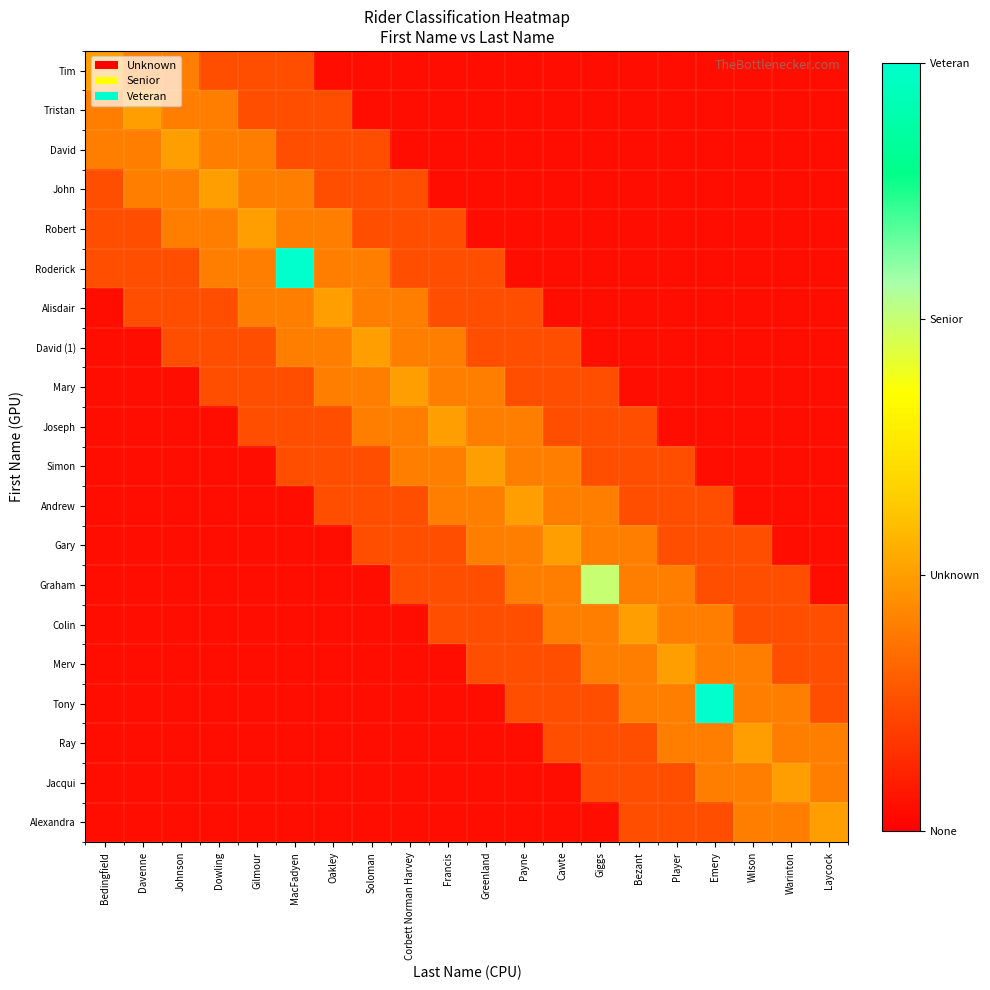

Which has a higher value, Warinton or Payne?

Warinton